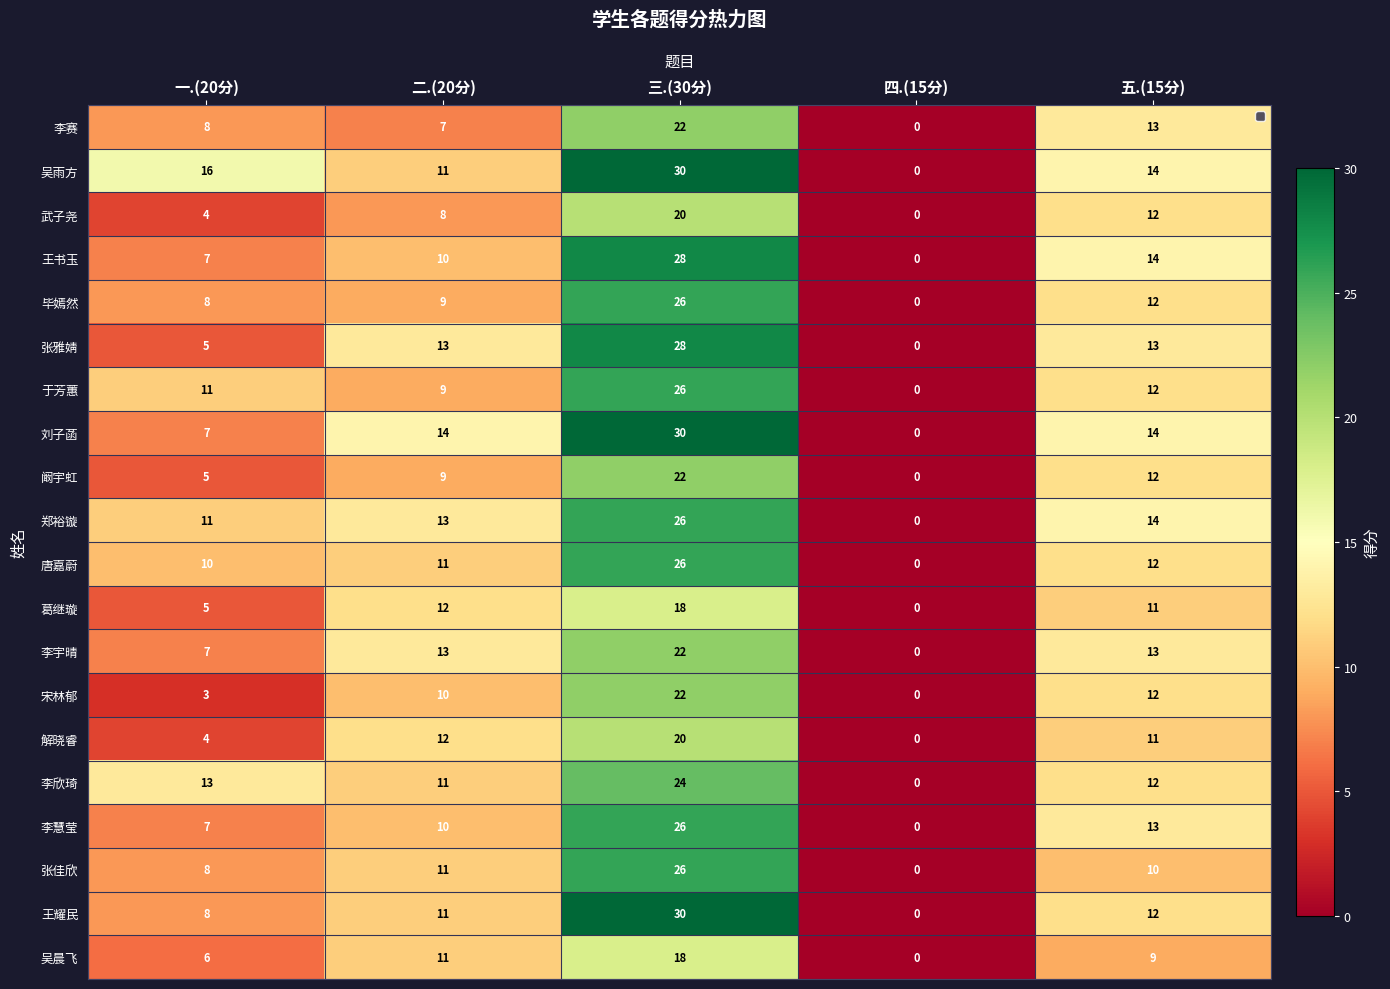

At which label is 葛继璇 closest to 9?

五.(15分)